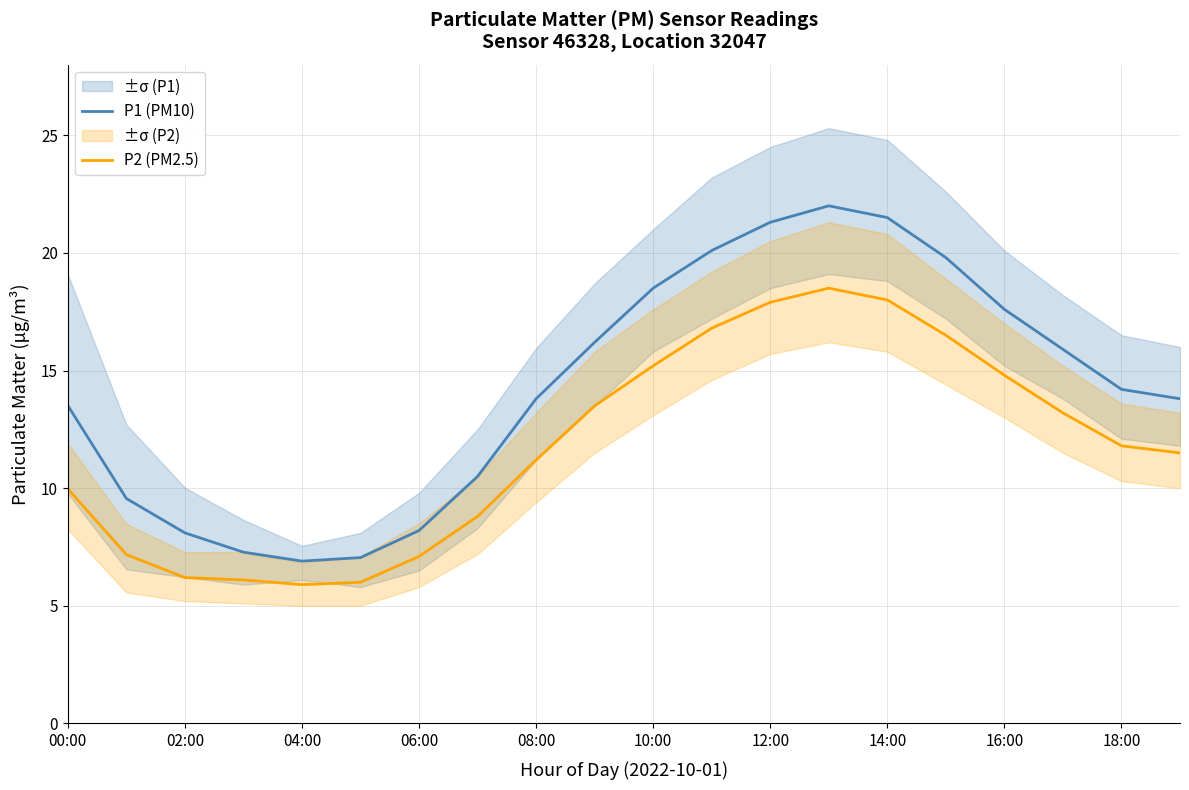

True or false: P1 (PM10) and P2 (PM2.5) intersect in this chart.

False